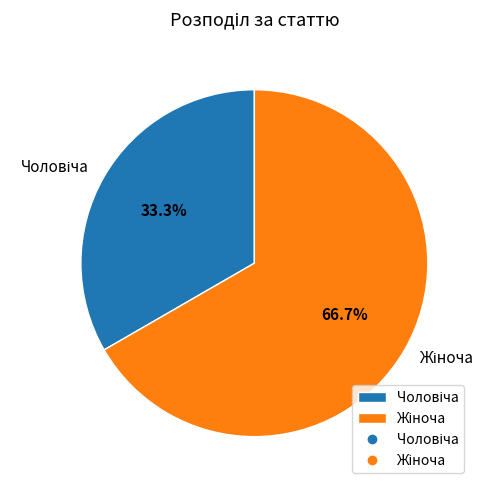

Is there a majority slice in this chart?

Yes